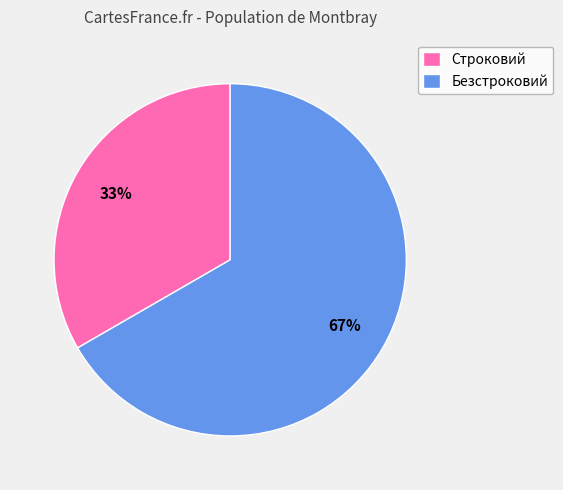

Rank the categories by value from lowest to highest.

Строковий, Безстроковий